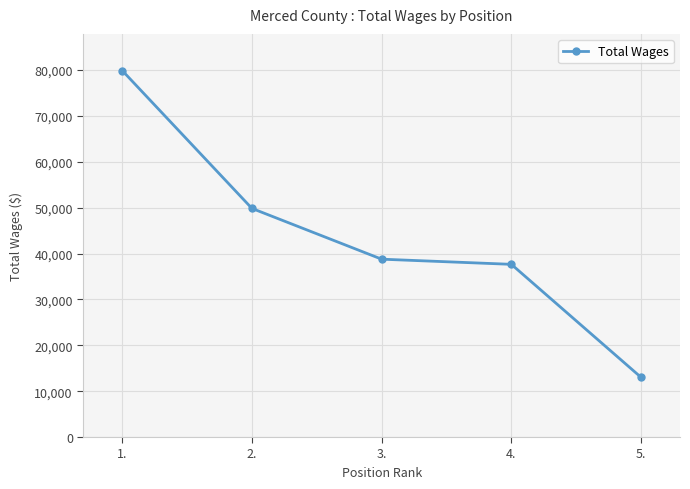

What is the label of the 2nd point from the right?

4.